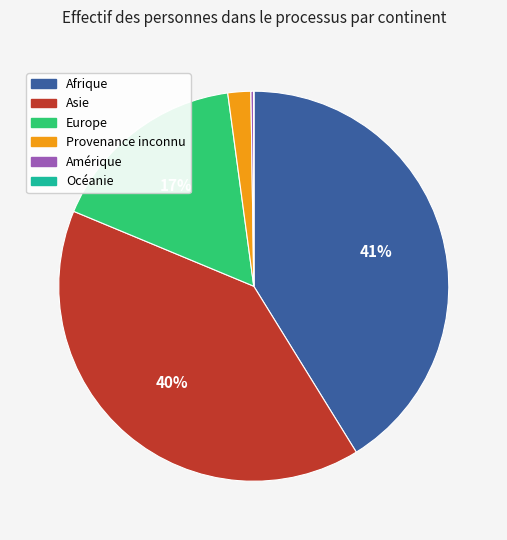

Is it true that Provenance inconnu is 2% of the pie?

True